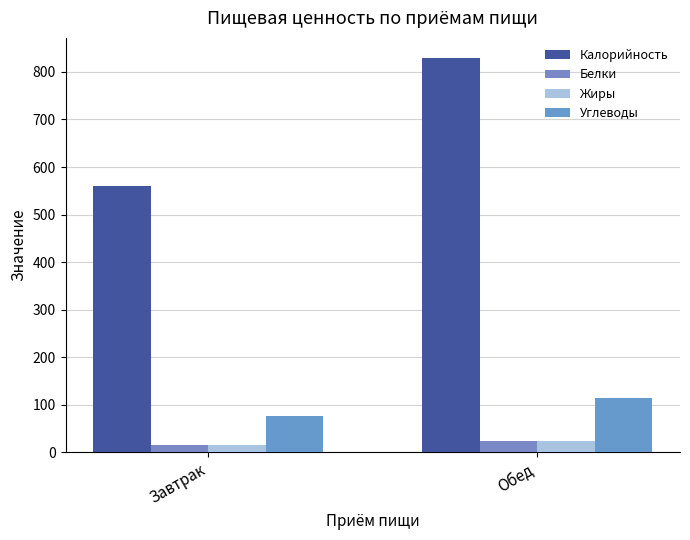

What is the difference between the Жиры values at Обед and Завтрак?

7.4